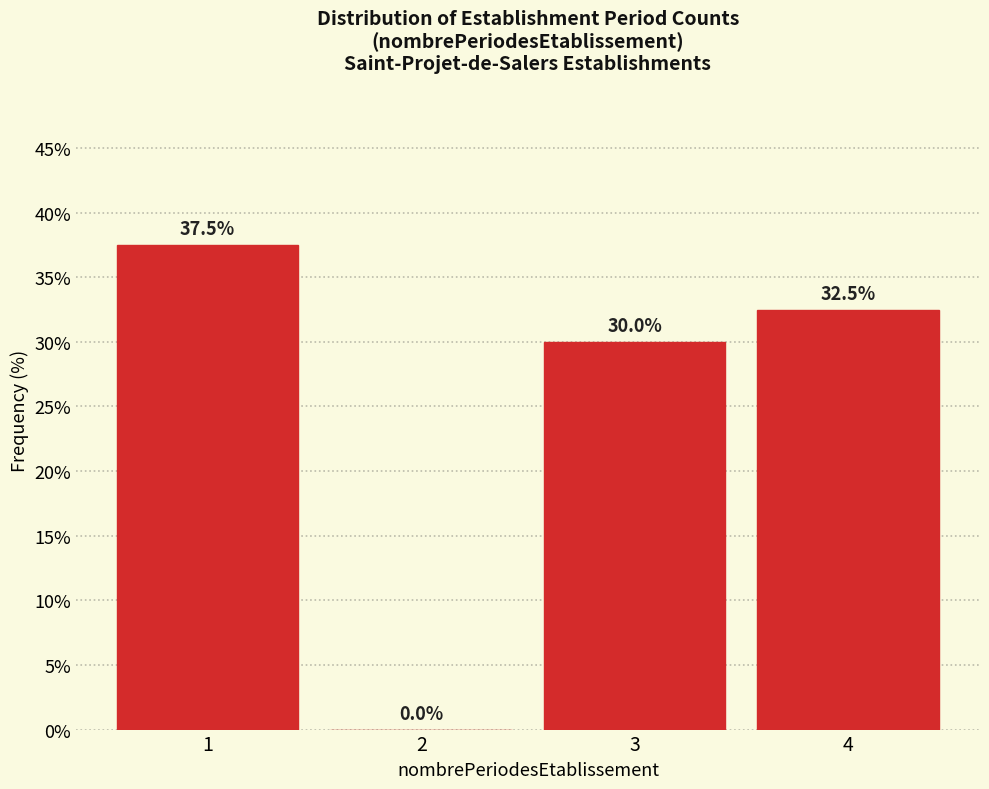

Reading left to right, list all the values displayed in this chart.

1=37.5	2=0.0	3=30.0	4=32.5